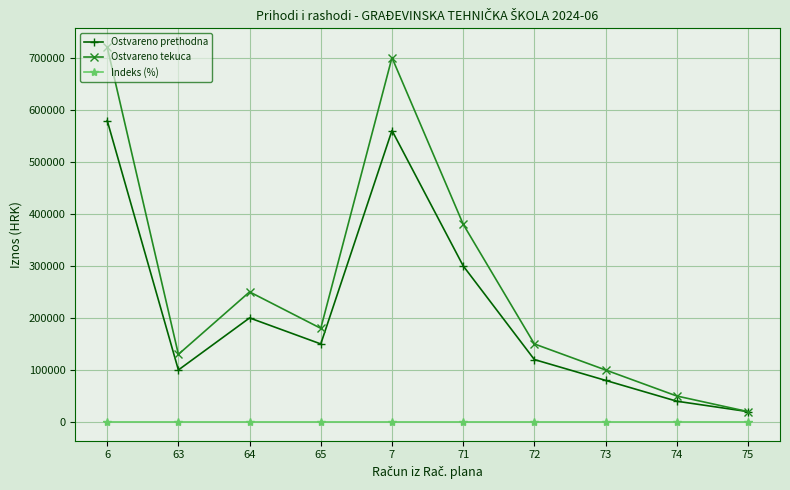

The value of Ostvareno tekuca at 73 is 100000.0. True or false?

True